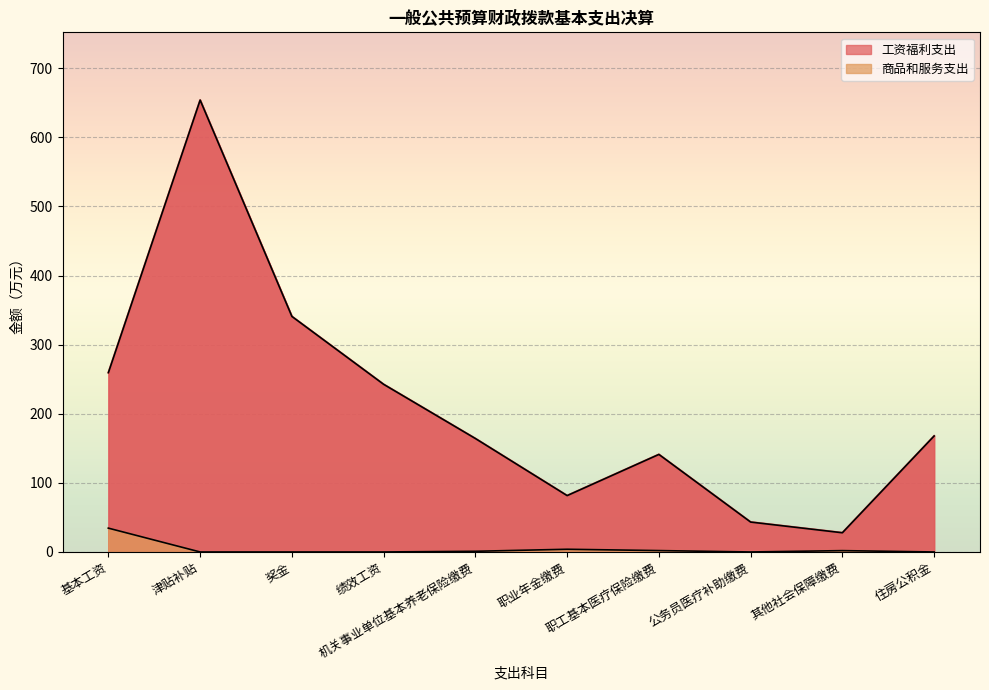

Reading left to right, transcribe all the data shown in this chart.

工资福利支出: 基本工资=259.5	津贴补贴=653.9	奖金=340.8	绩效工资=242.6	机关事业单位基本养老保险缴费=164.2	职业年金缴费=81.6	职工基本医疗保险缴费=141.1	公务员医疗补助缴费=43.3	其他社会保障缴费=27.8	住房公积金=167.8
商品和服务支出: 基本工资=34.5	津贴补贴=0.0	奖金=0.0	绩效工资=0.0	机关事业单位基本养老保险缴费=1.0	职业年金缴费=3.9	职工基本医疗保险缴费=2.0	公务员医疗补助缴费=0.0	其他社会保障缴费=1.9	住房公积金=0.0